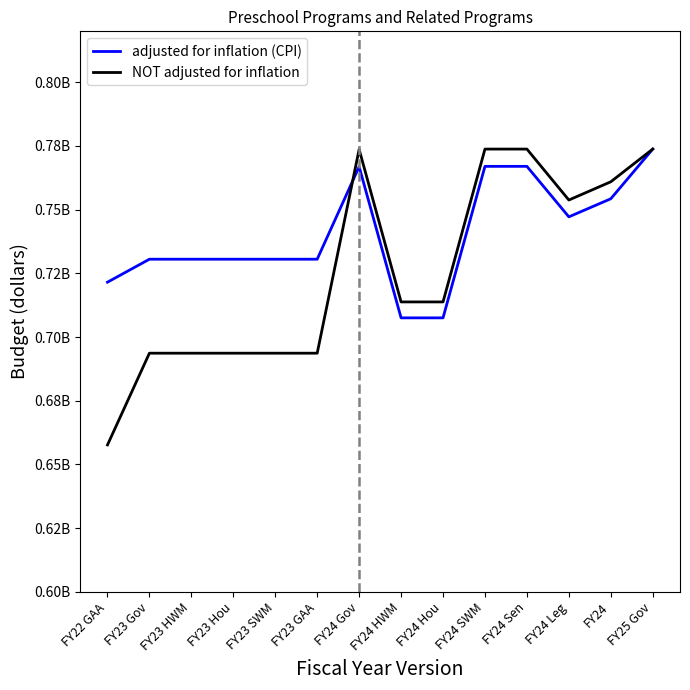

At which category is the sum across all series the highest?

FY25 Gov